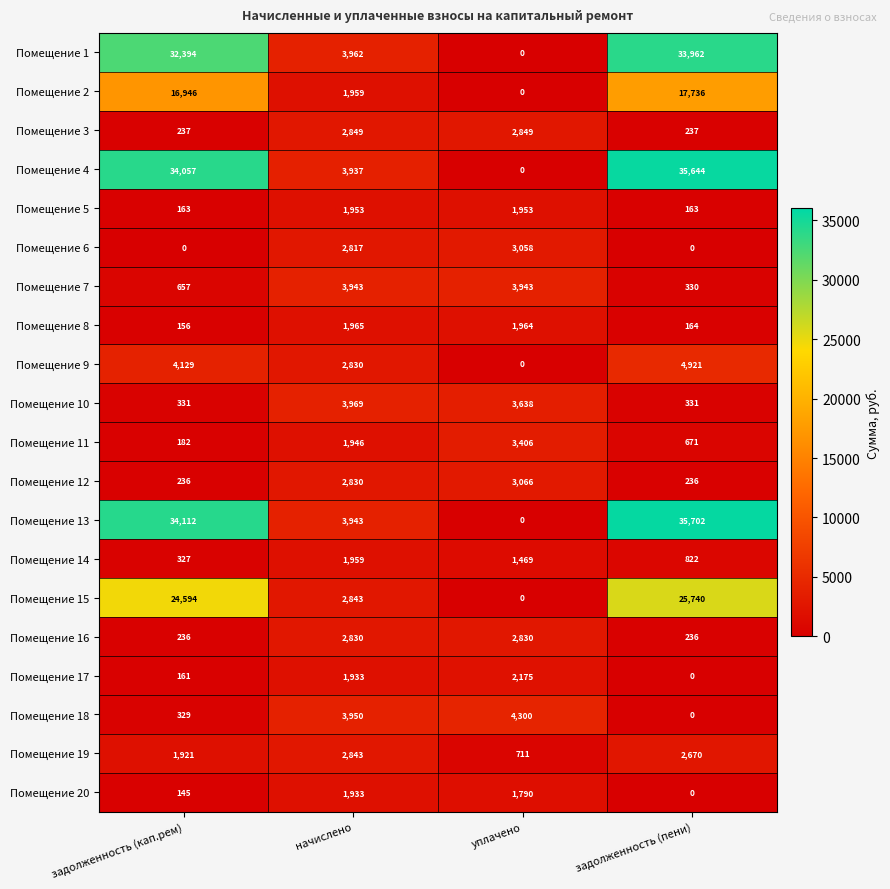

The value of Помещение 20 at задолженность (кап.рем) is 145. True or false?

True